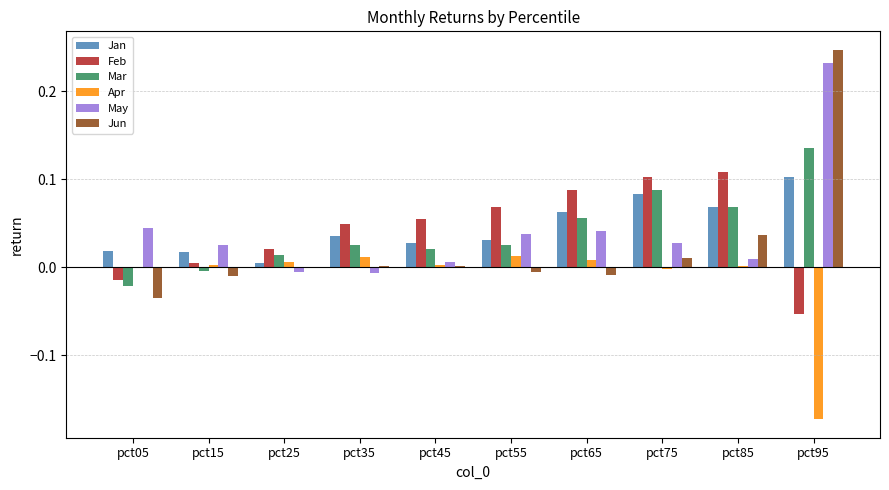

Are the bars grouped side by side (vs. stacked)?

Yes